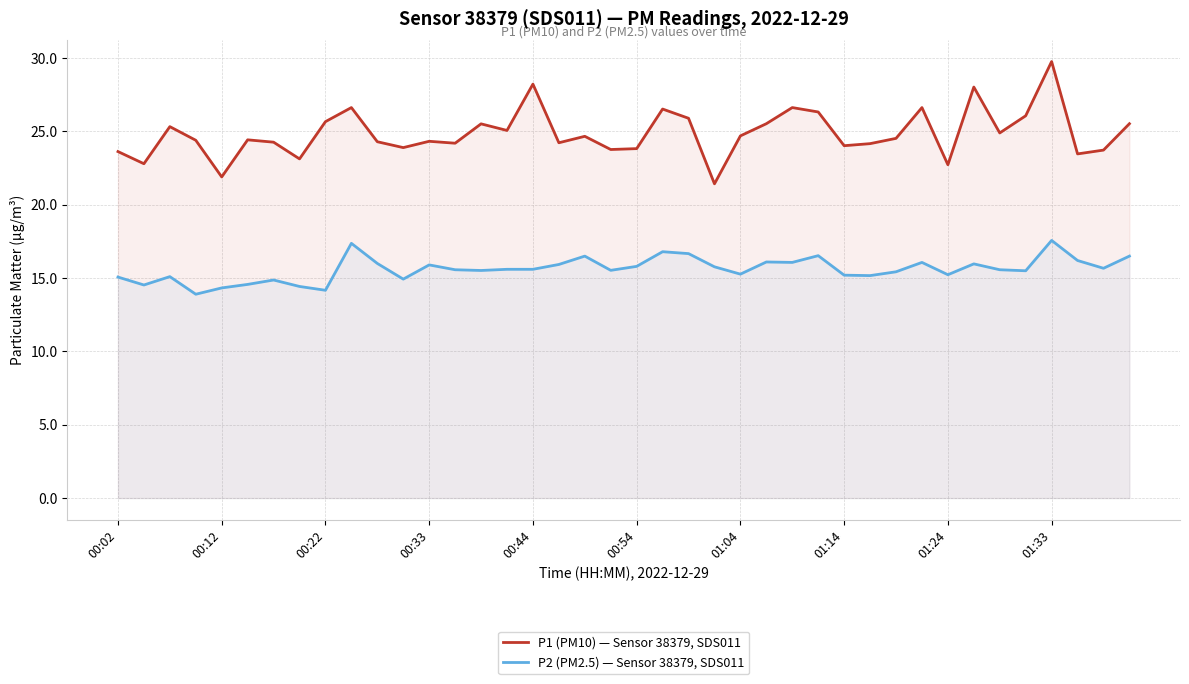

What is the difference between the maximum and minimum values in the P2 (PM2.5) — Sensor 38379, SDS011 series?

3.7